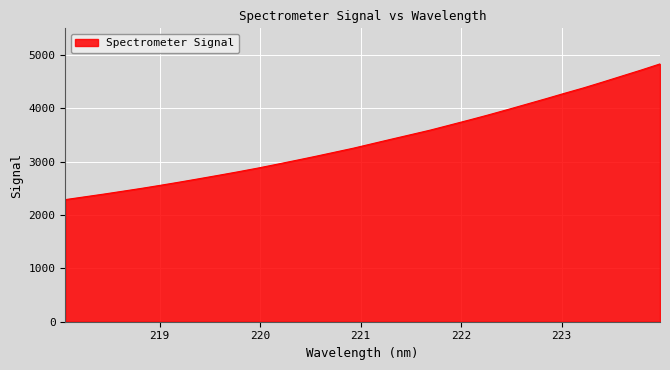

What is the greatest value displayed?

4833.1